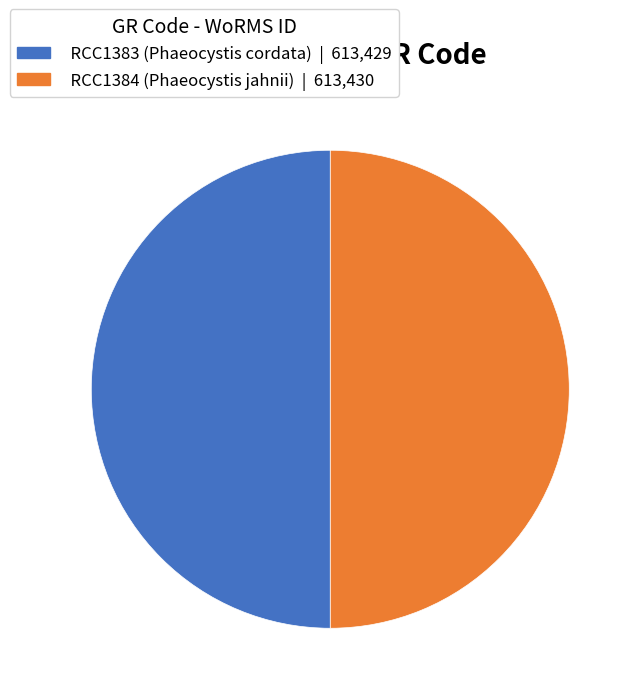

Approximately how many times larger is the value at RCC1383 (Phaeocystis cordata) compared to RCC1384 (Phaeocystis jahnii)?

1.0